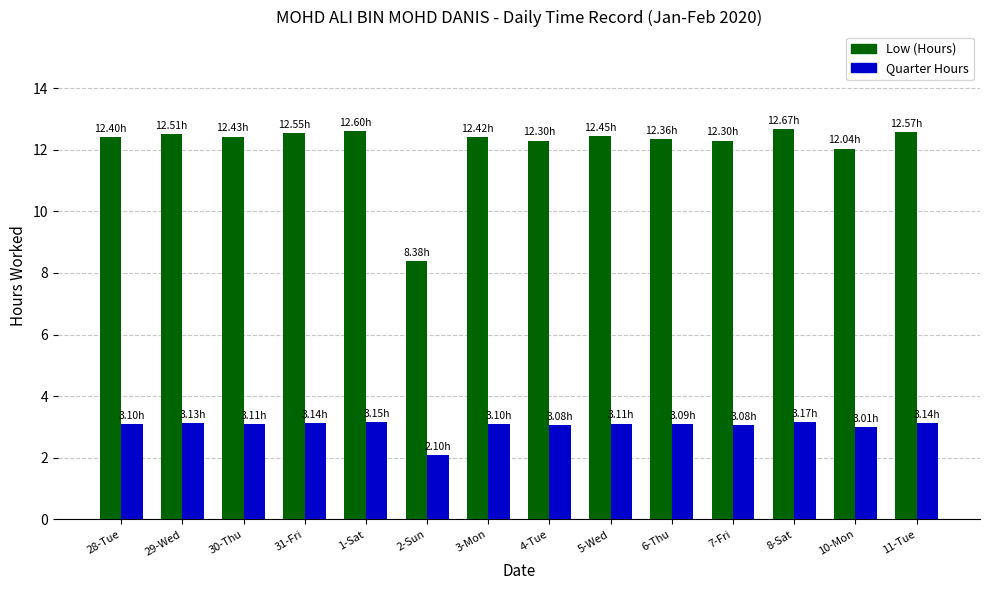

At 2-Sun, list the series in order from largest to smallest.

Low (Hours), Quarter Hours